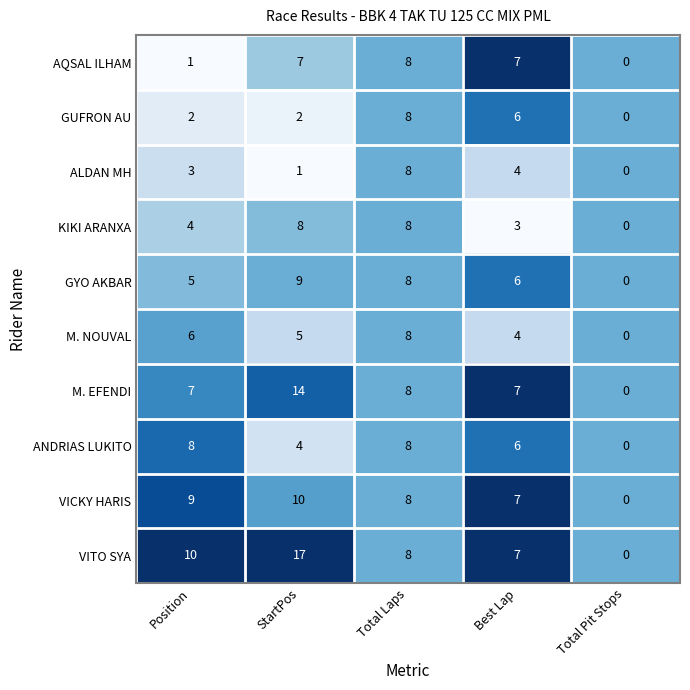

True or false: AQSAL ILHAM has a value of 4 at Total Laps.

False